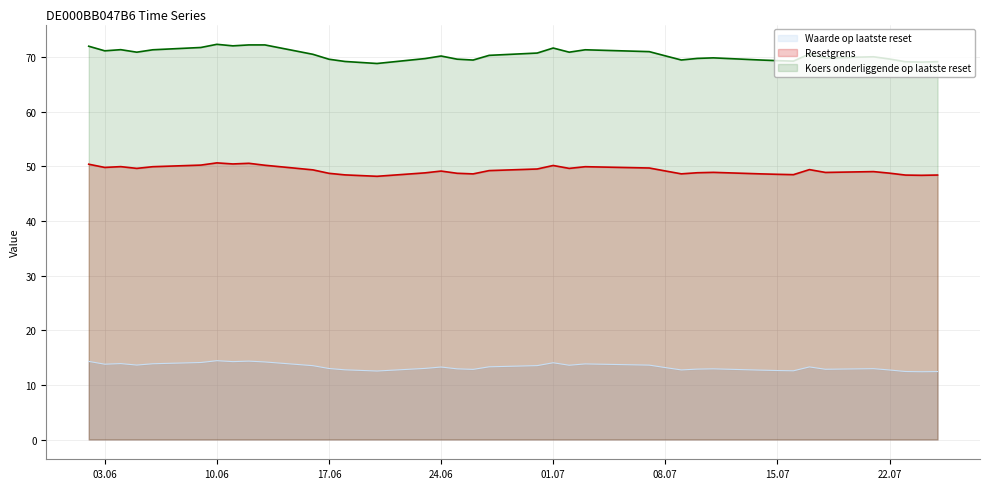

At 2025-06-11, list the series in order from largest to smallest.

Koers onderliggende op laatste reset, Resetgrens, Waarde op laatste reset